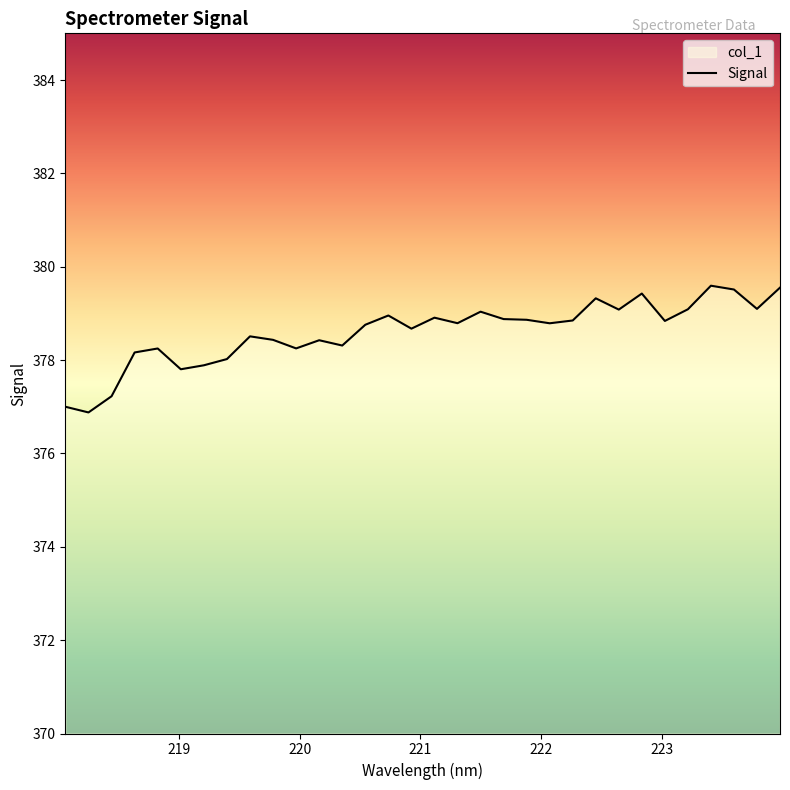

What is the minimum value shown in the chart?

376.9